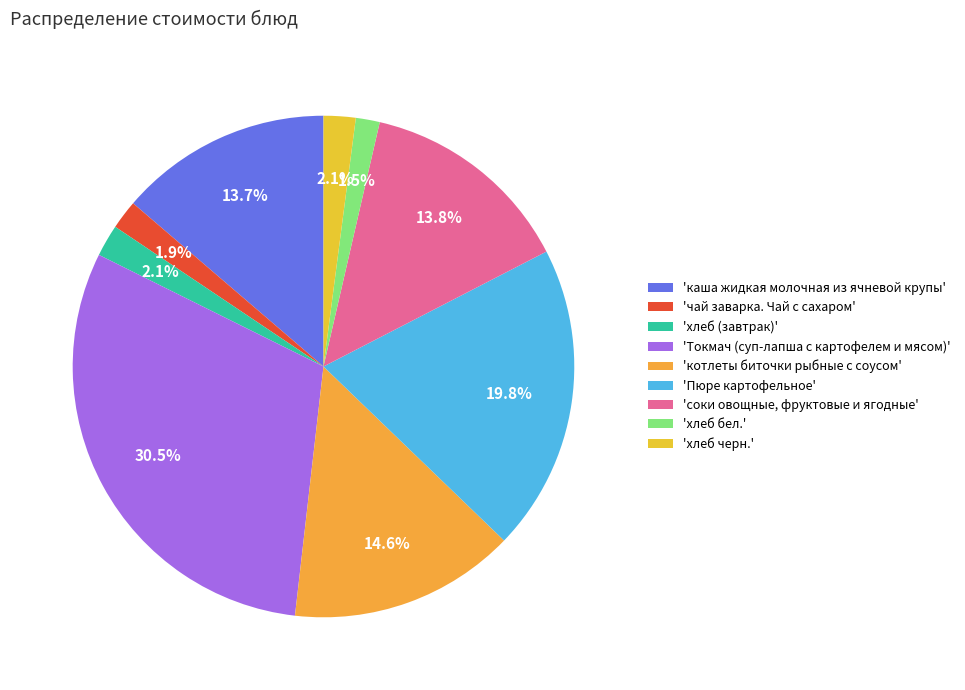

Which slice is the smallest?

хлеб бел.